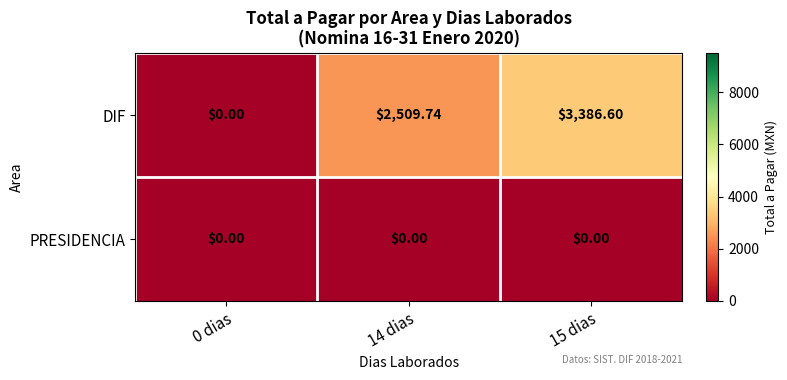

At 14 dias, list the series in order from largest to smallest.

DIF, PRESIDENCIA